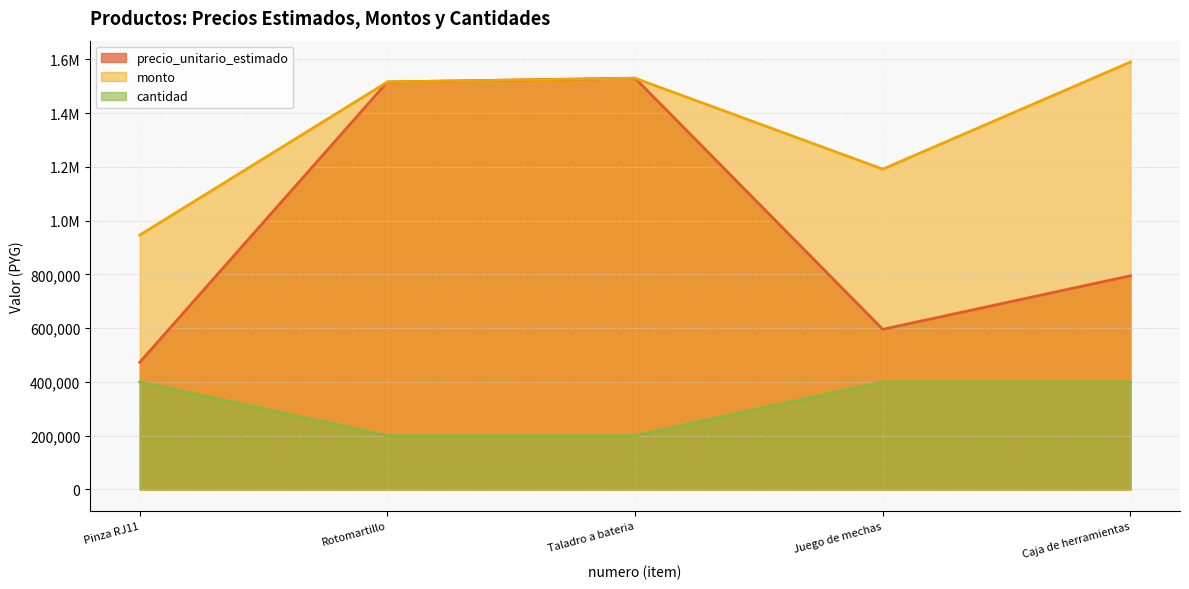

The value of precio_unitario_estimado at Juego de mechas is 975102. True or false?

False